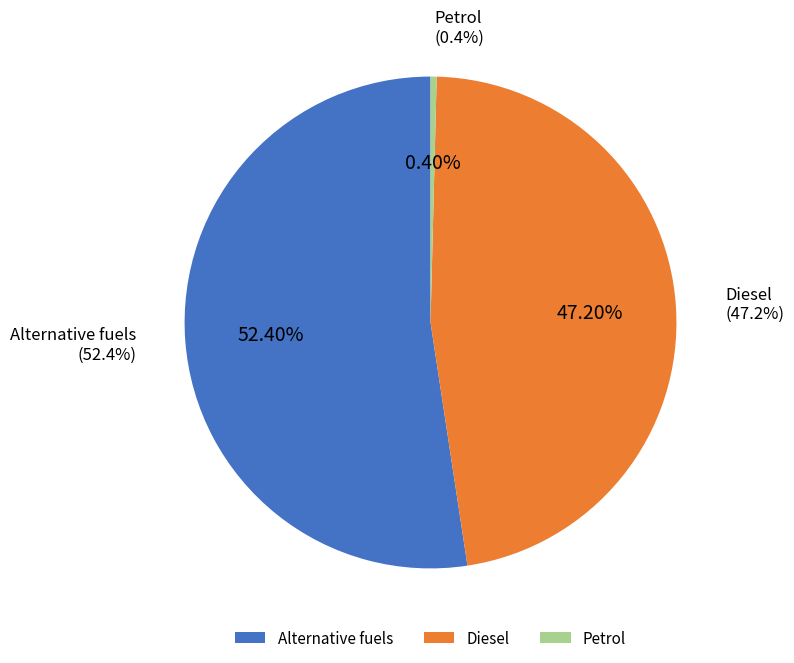

Rank the categories by value from highest to lowest.

Alternative fuels, Diesel, Petrol